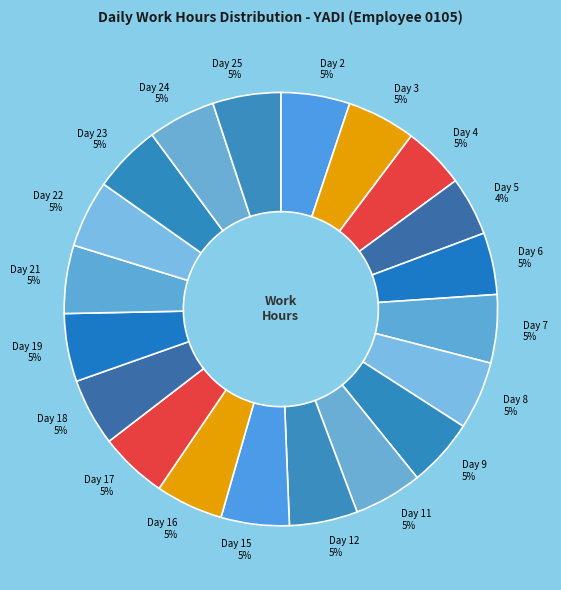

How many segments does this pie chart have?

20